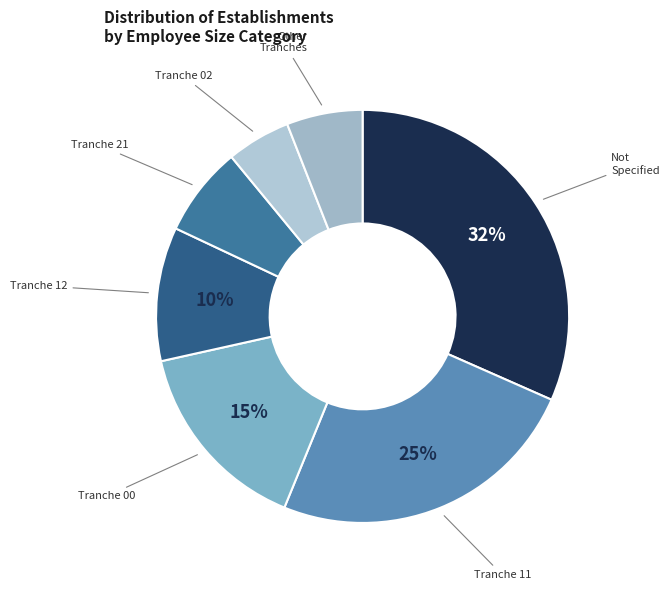

How many segments does this pie chart have?

7